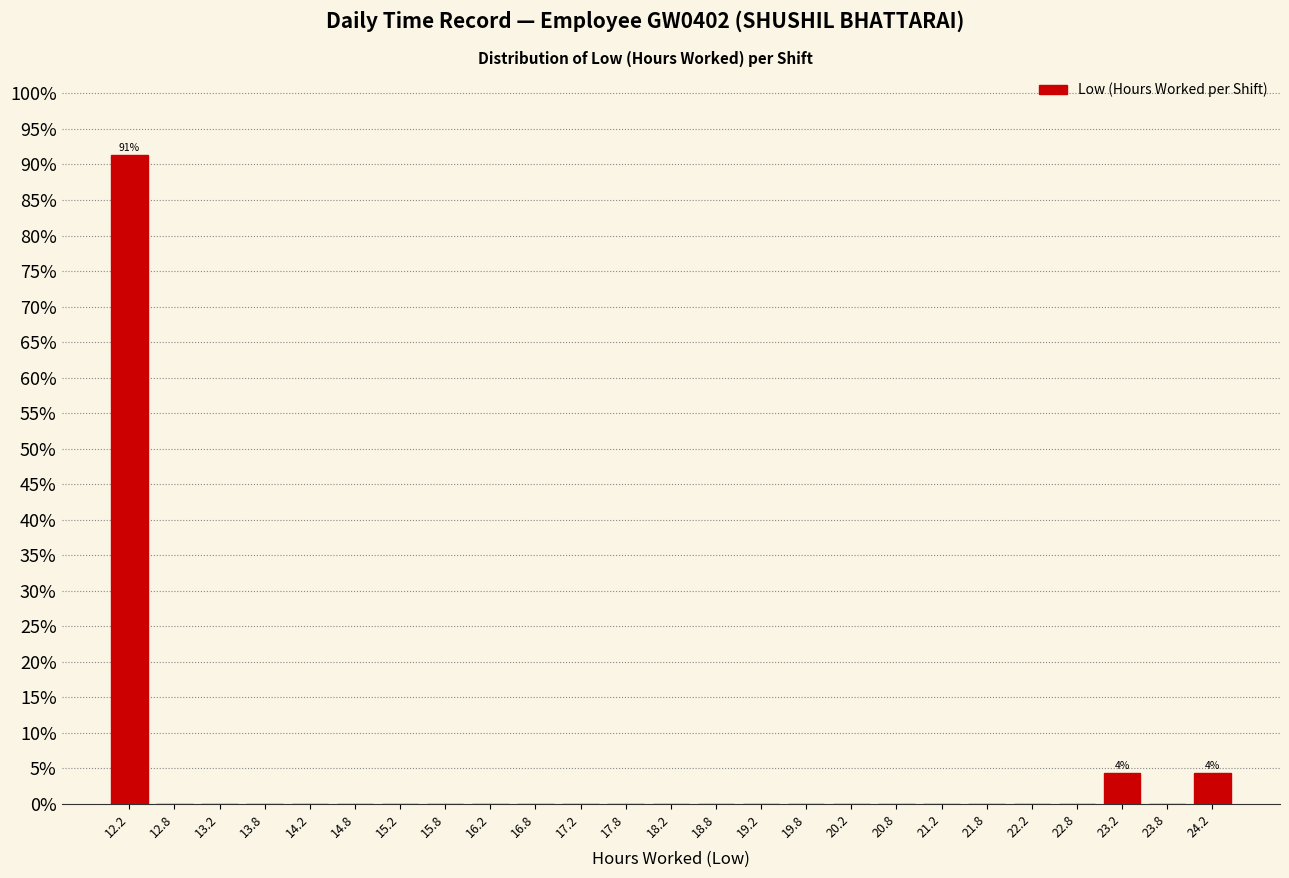

Which range on the x-axis has the tallest bar?

12.0 to 12.5